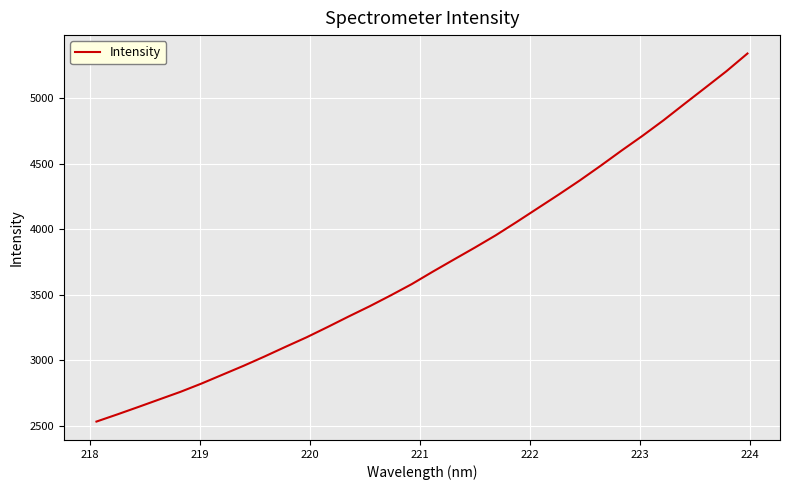

What is the greatest value displayed?

5343.7